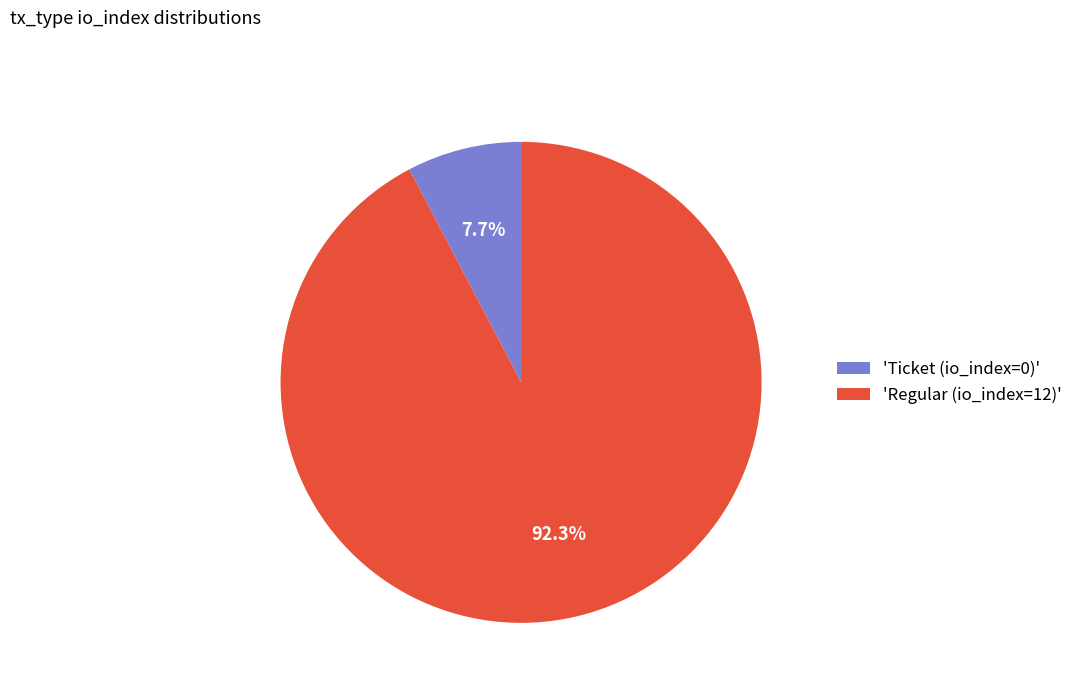

What is the majority slice?

'Regular (io_index=12)'